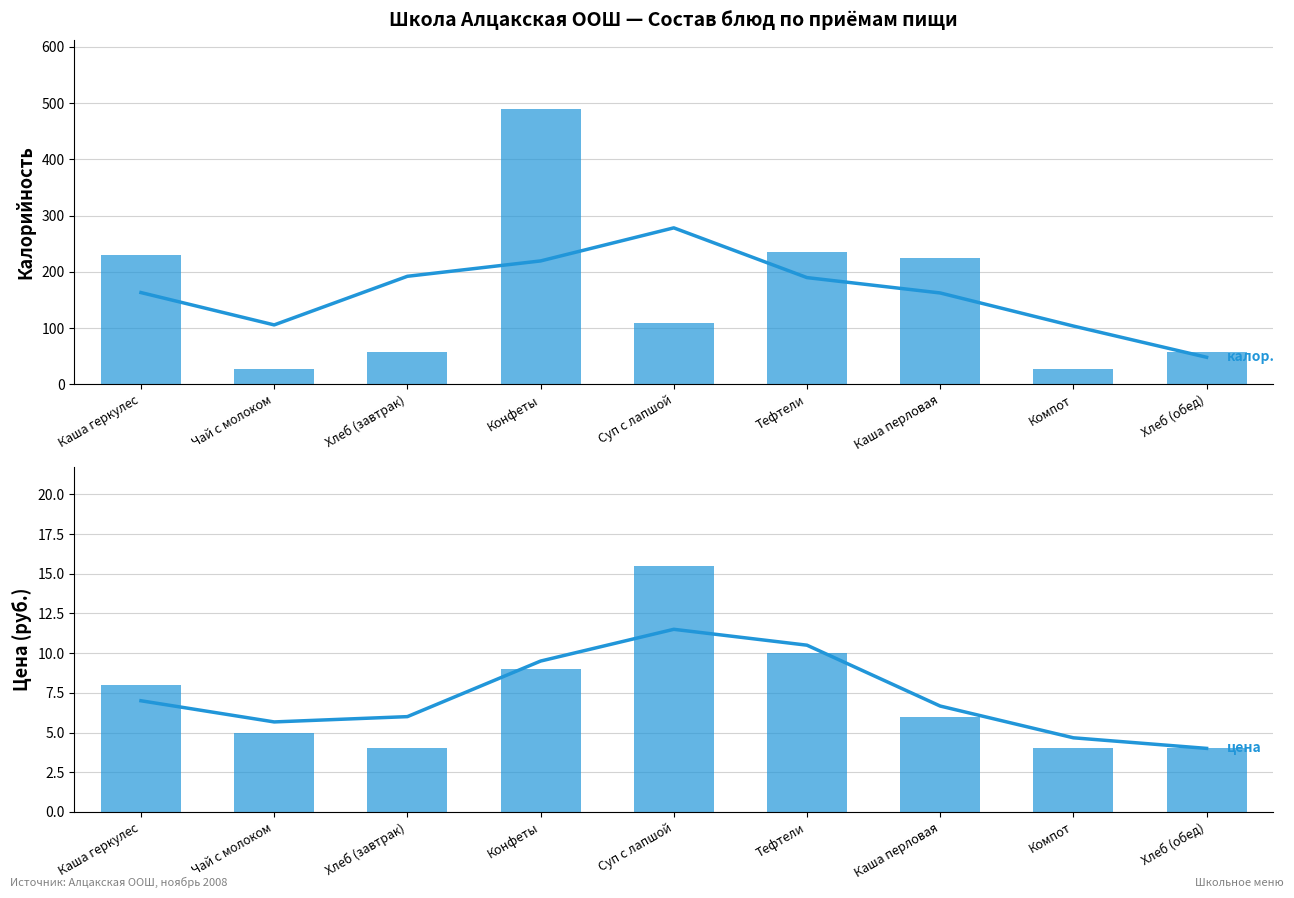

What is the label of the 4th bar from the right?

Тефтели